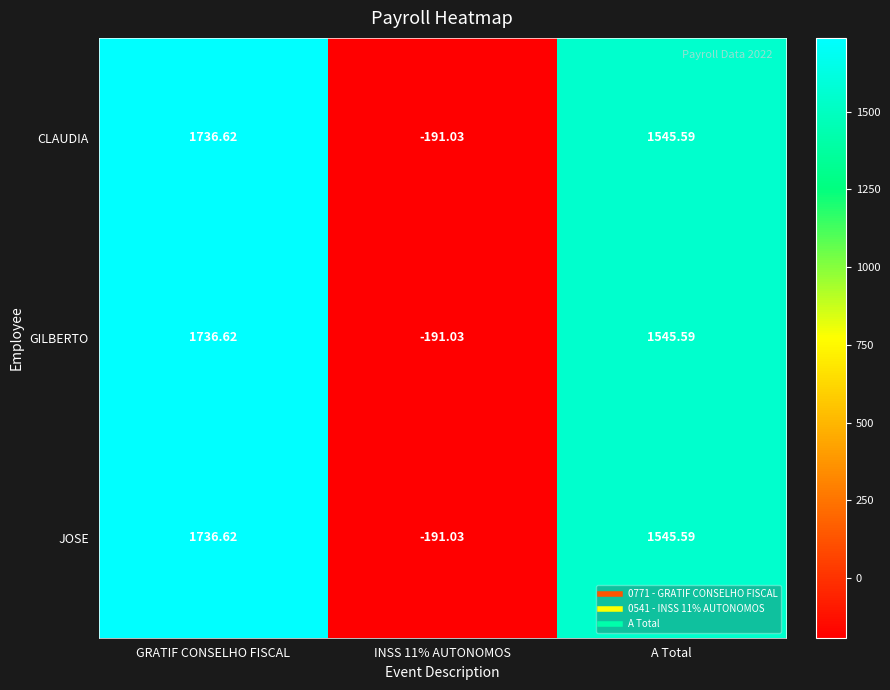

Which category has the highest value across all series?

GRATIF CONSELHO FISCAL